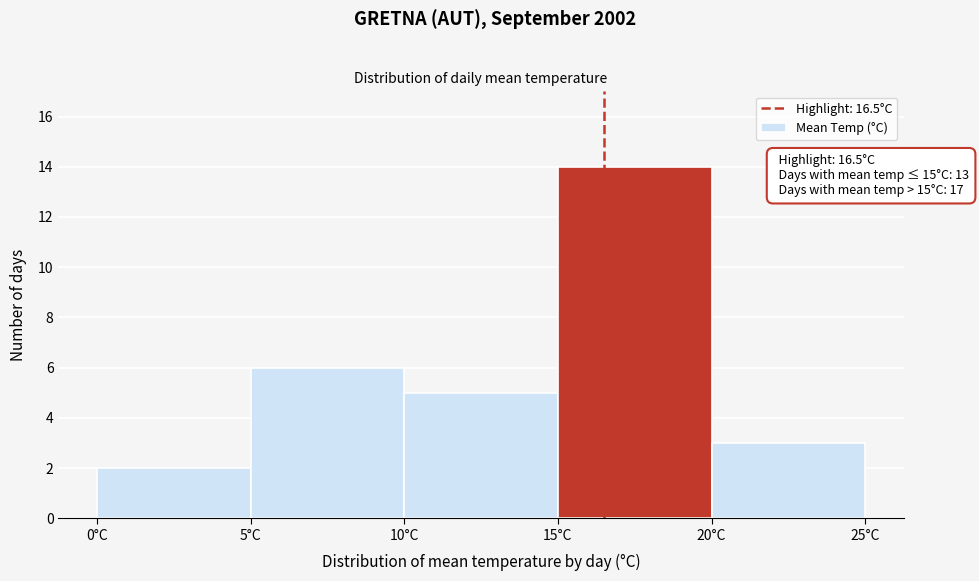

Which range on the x-axis has the tallest bar?

15 to 20